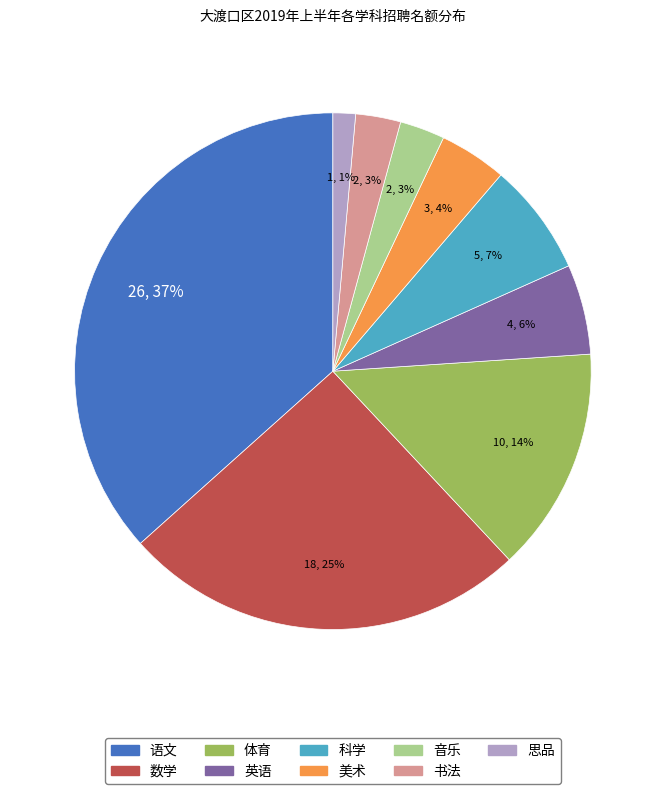

Count the number of slices in the pie.

9